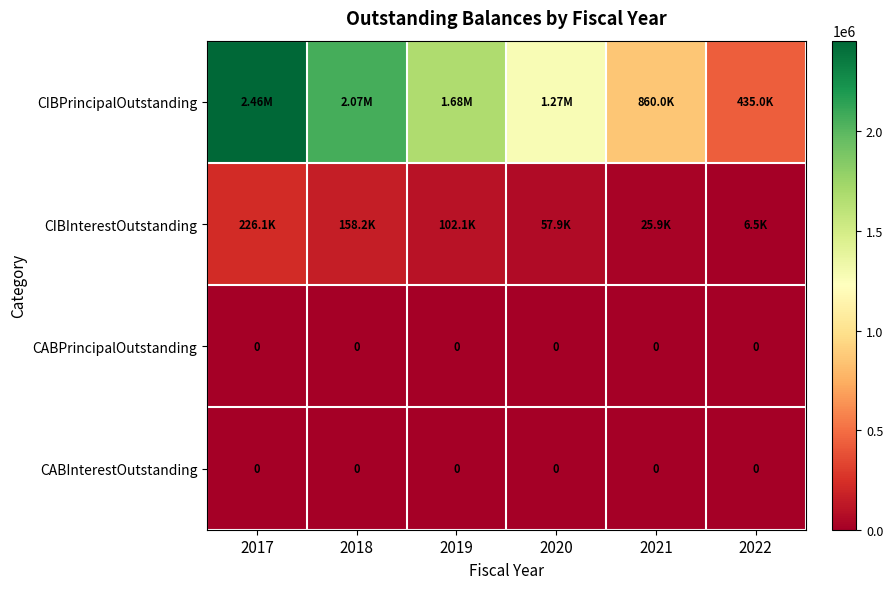

What is the maximum value for CIBPrincipalOutstanding?

2455000